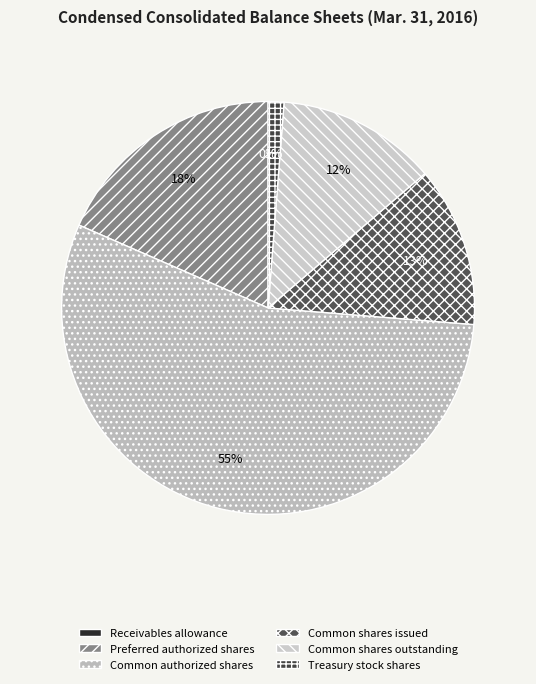

To the nearest percent, what is the difference between the largest and smallest slice percentages?

55%